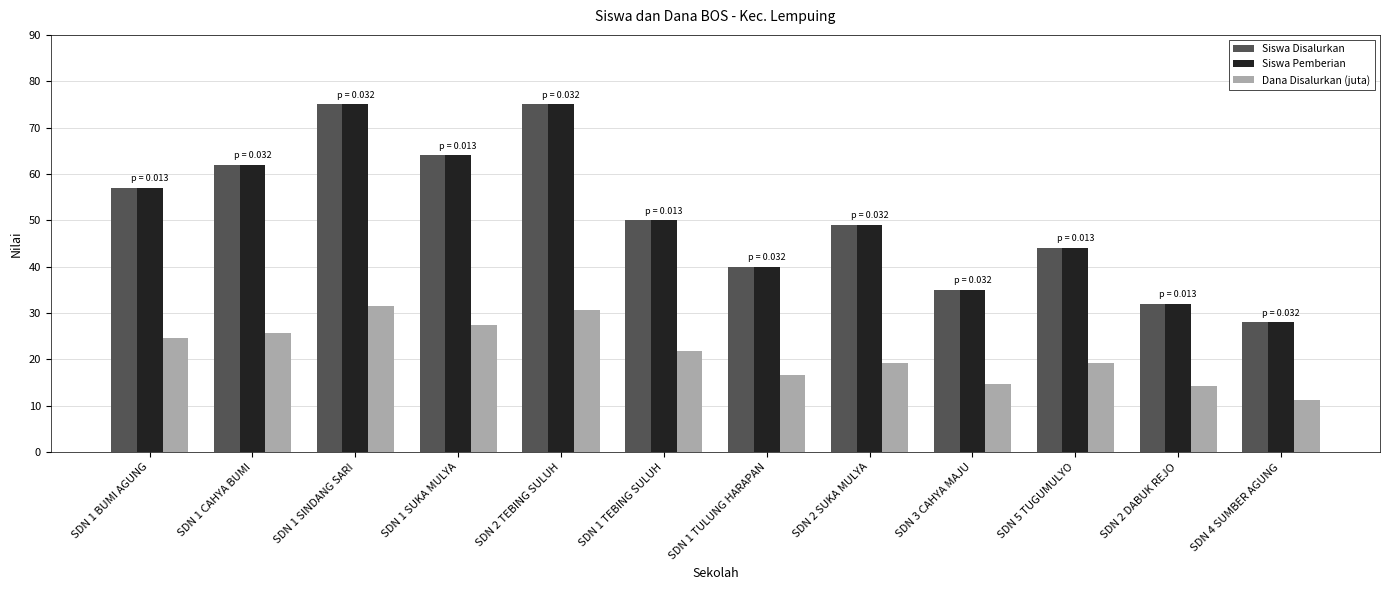

Which label corresponds to the smallest value in the chart?

SDN 4 SUMBER AGUNG